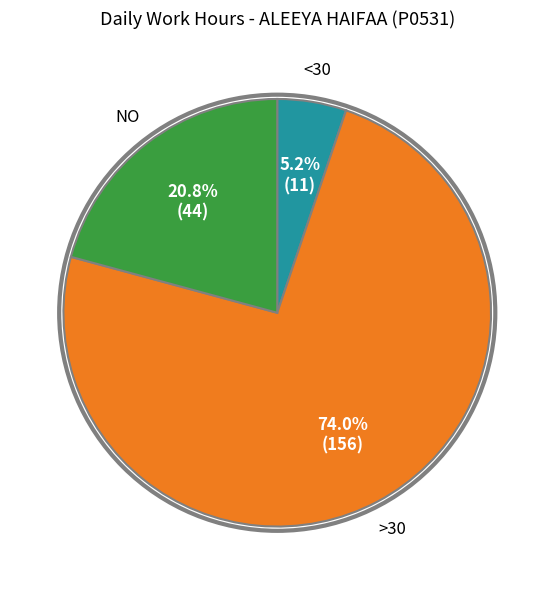

Does any single category account for the majority?

Yes